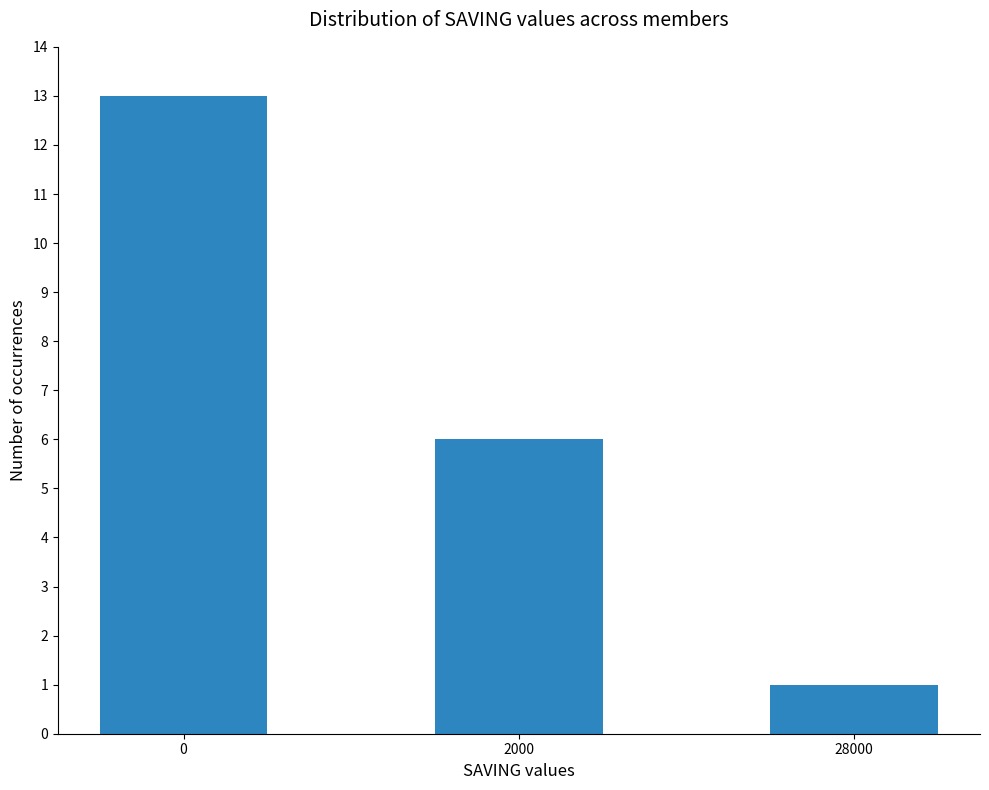

Count the values in the range 1 to 13.

3